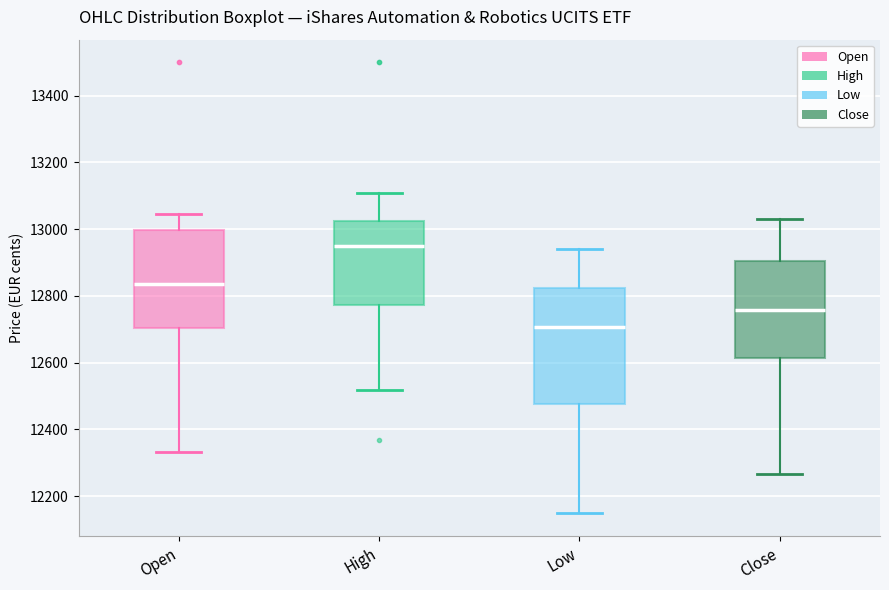

Reading left to right, transcribe this box plot: for each box, give where its median line is, the range the box spans, and where its two whiskers end, as read against the y-axis. The values are not printed on the chart, so give them approximately, as read against the axis.

Open: median 12840, box 12700 to 13000, whiskers 12340 to 13040
High: median 12940, box 12780 to 13020, whiskers 12520 to 13100
Low: median 12700, box 12480 to 12820, whiskers 12140 to 12940
Close: median 12760, box 12620 to 12900, whiskers 12260 to 13020